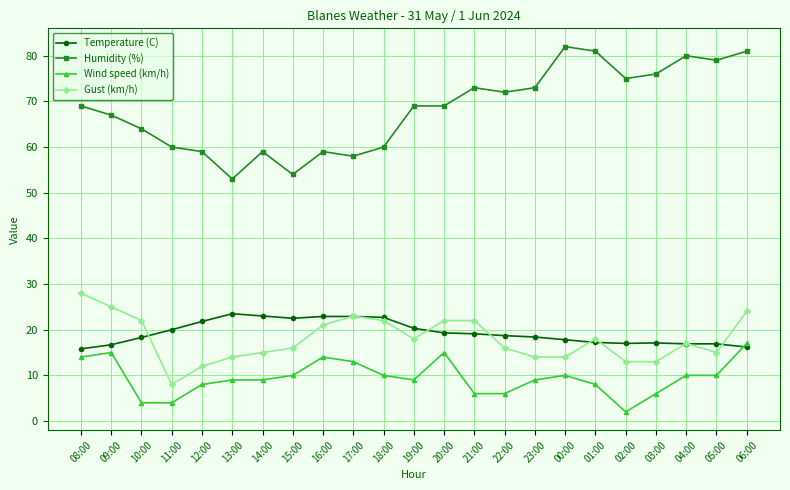

What is the value of the Temperature (C) point at the 15th from the left?

18.7